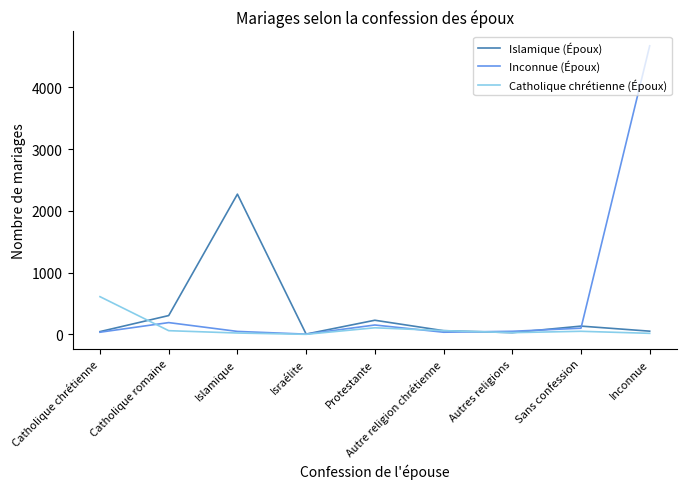

The Islamique (Époux) series shows 134 at Sans confession. True or false?

True